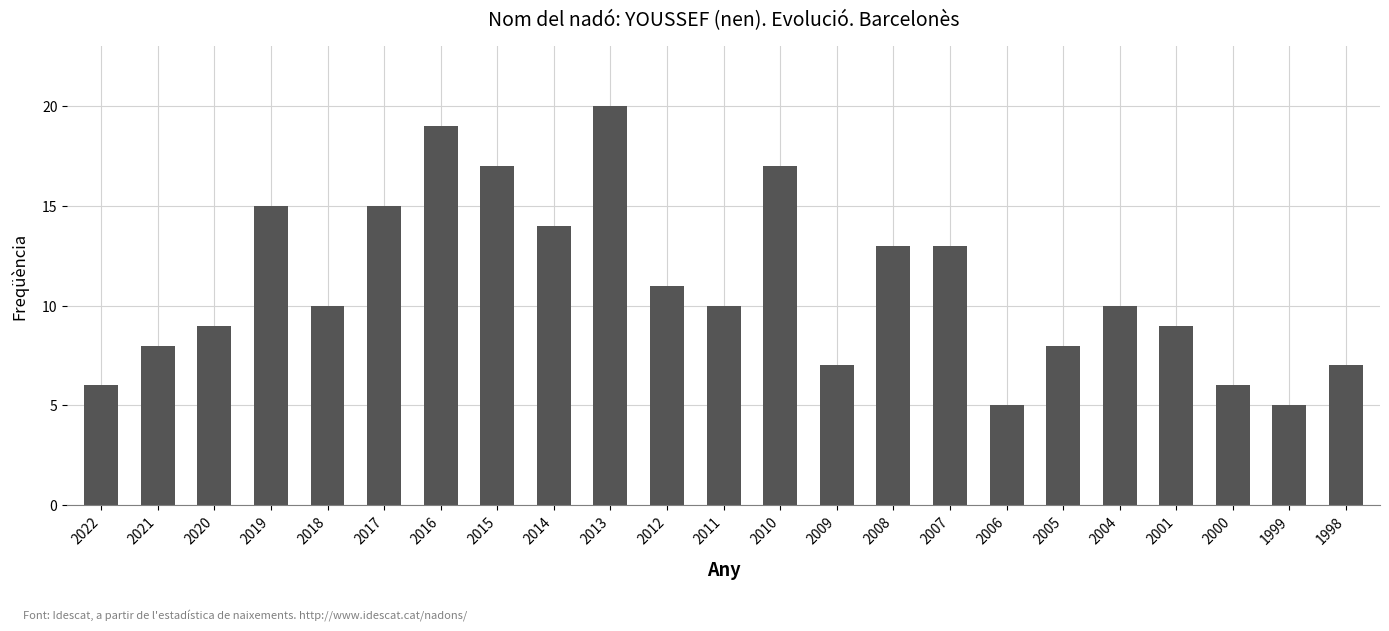

What is the value of the 17th bar from the left?

5